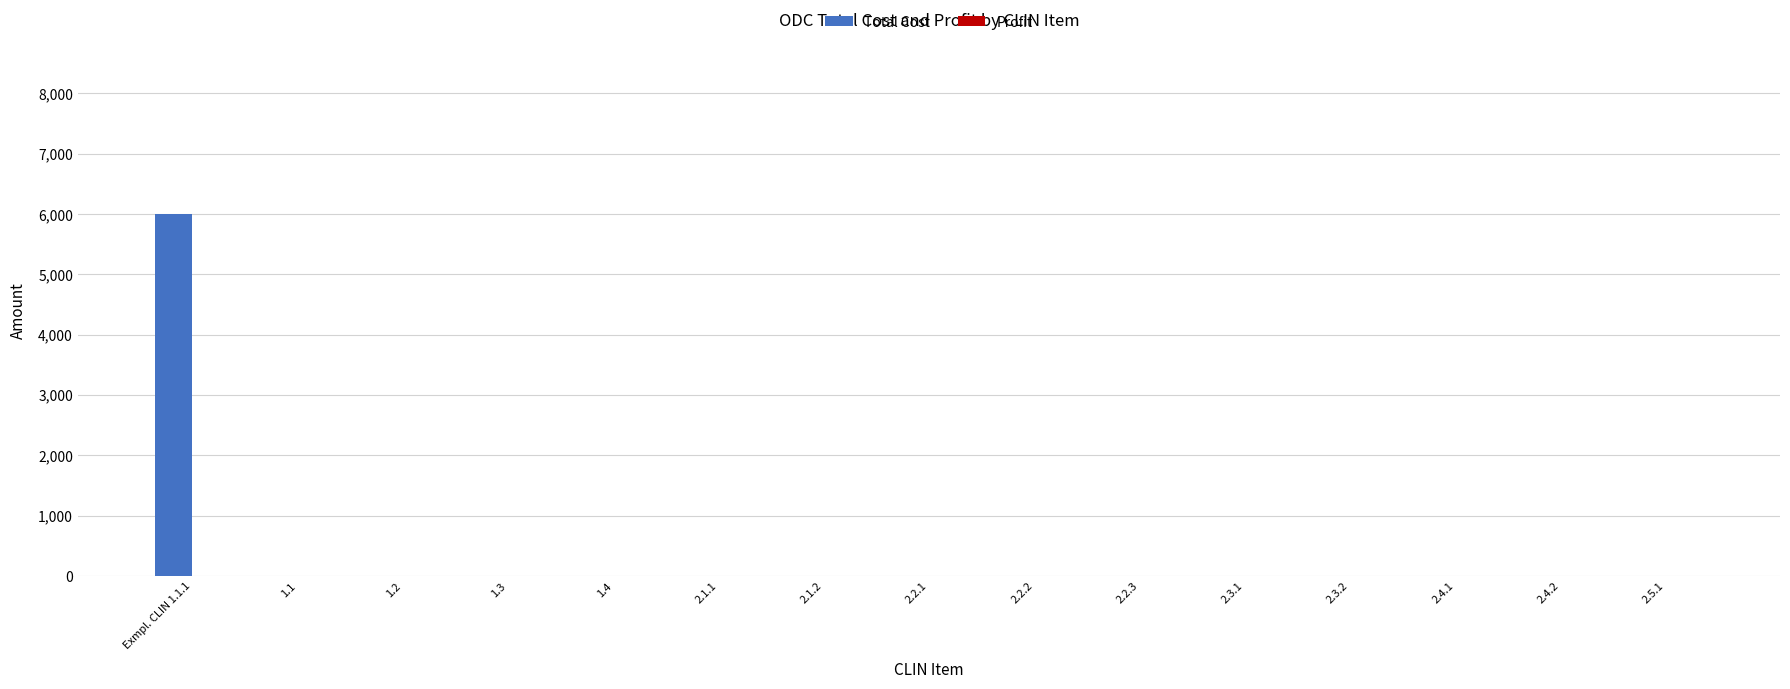

What is the change in value from Exmpl. CLIN 1.1.1 to 2.4.2?

-6000